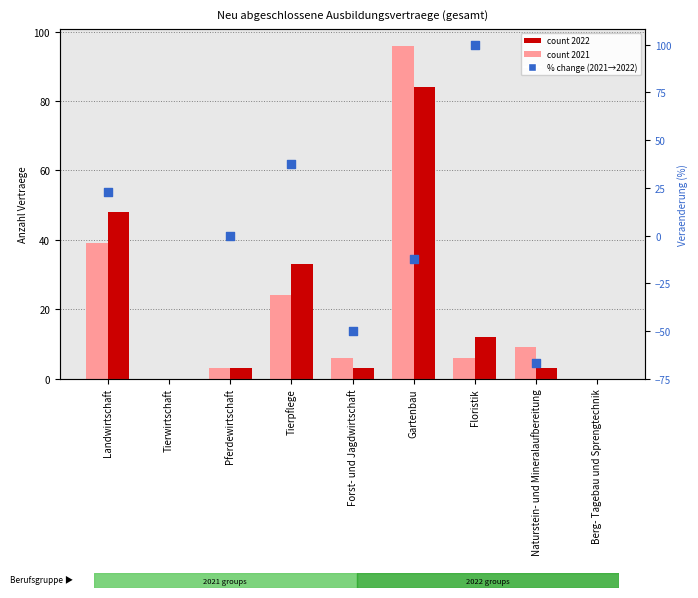

Which has a higher value, Gartenbau or Tierpflege?

Tierpflege